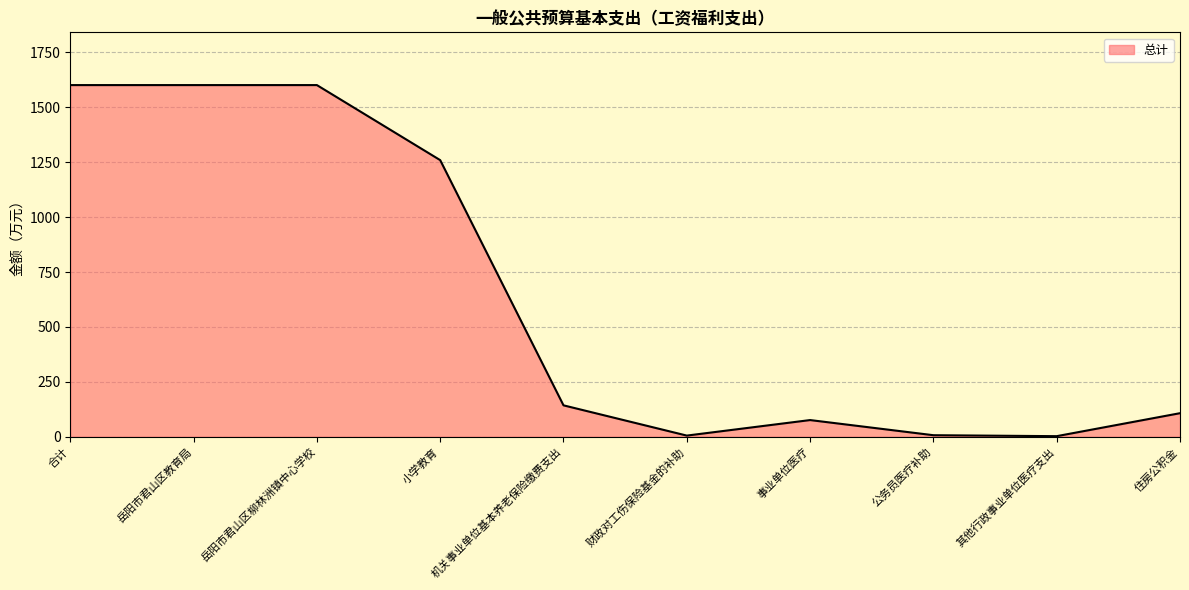

What is the approximate value at 小学教育?

1259.6